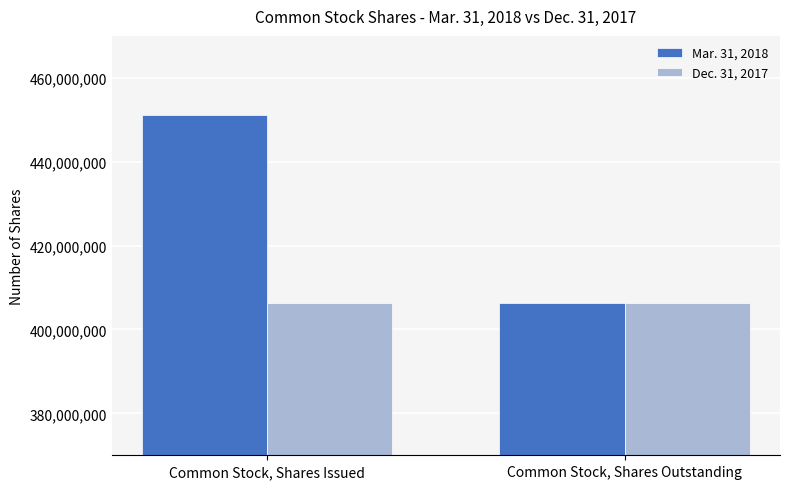

Which series has the widest spread of values?

Mar. 31, 2018